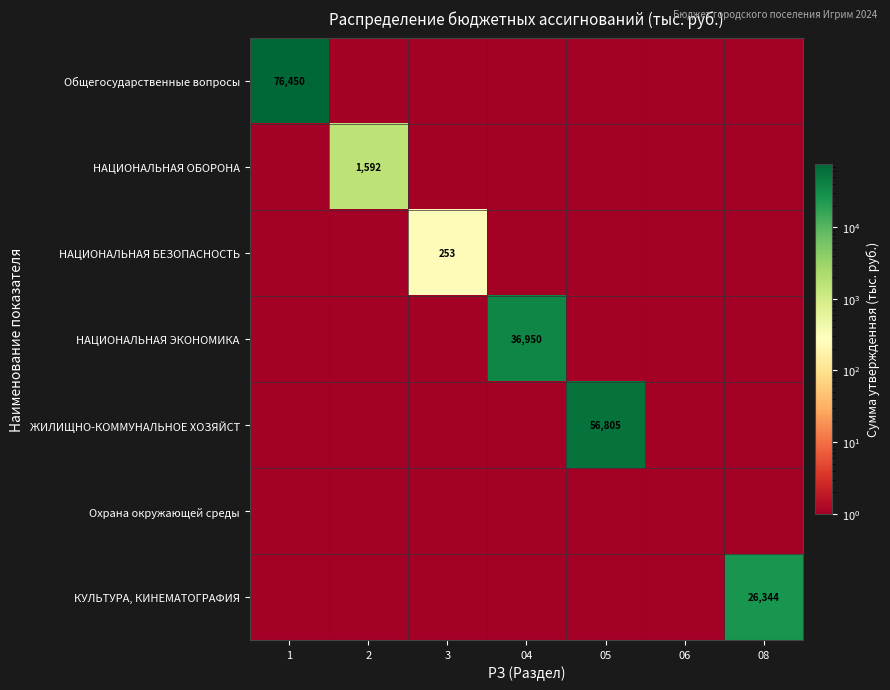

Rank the series at 3 from lowest to highest value.

Общегосударственные вопросы, НАЦИОНАЛЬНАЯ ОБОРОНА, НАЦИОНАЛЬНАЯ ЭКОНОМИКА, ЖИЛИЩНО-КОММУНАЛЬНОЕ ХОЗЯЙСТ, Охрана окружающей среды, КУЛЬТУРА, КИНЕМАТОГРАФИЯ, НАЦИОНАЛЬНАЯ БЕЗОПАСНОСТЬ